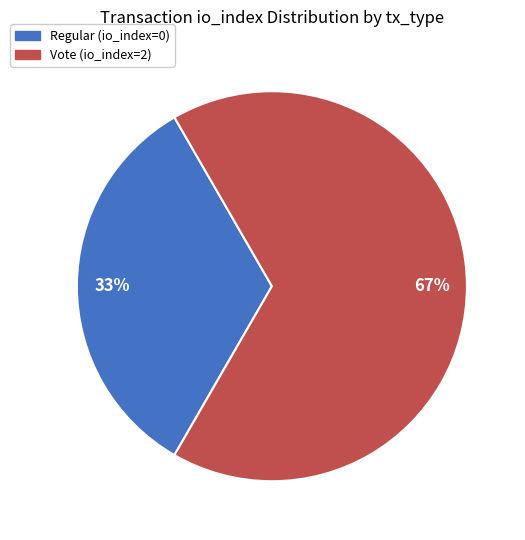

What is the smallest slice in the pie chart?

Regular